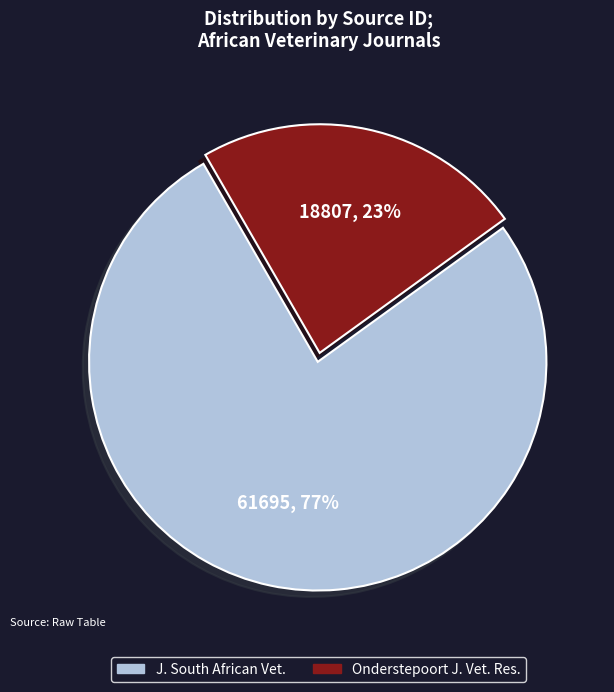

To the nearest percent, what portion does J. South African Vet. represent?

77%